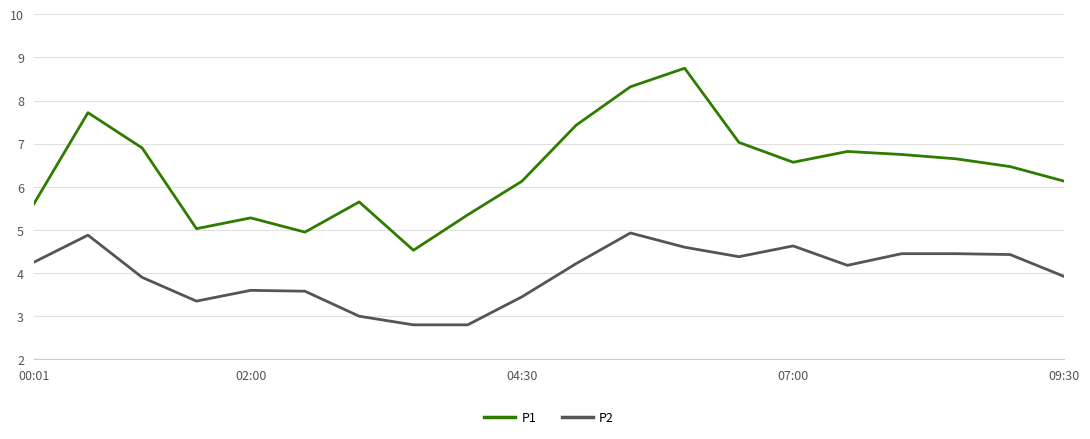

Count the number of data series in this chart.

2